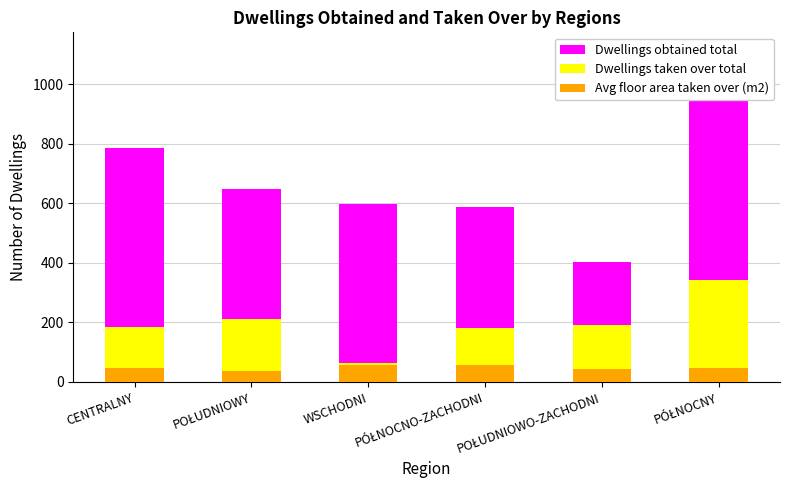

Is the value of Dwellings taken over total at PÓŁNOCNO-ZACHODNI greater than the value of Dwellings obtained total at CENTRALNY?

No